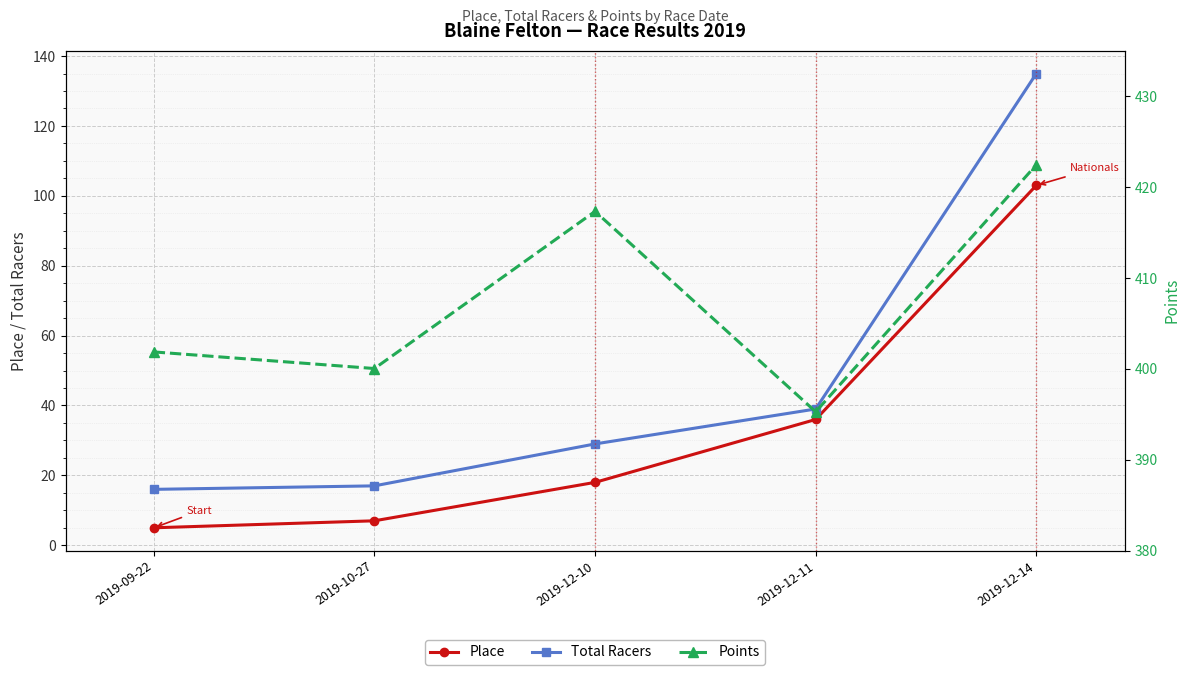

Rank the series by their maximum value, from lowest to highest.

Place, Total Racers, Points